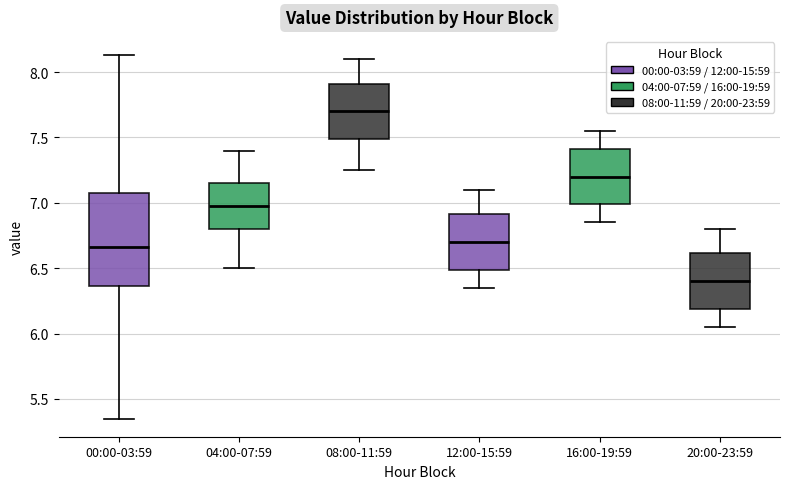

Which box is the tallest, from its lower edge to its upper edge?

00:00-03:59